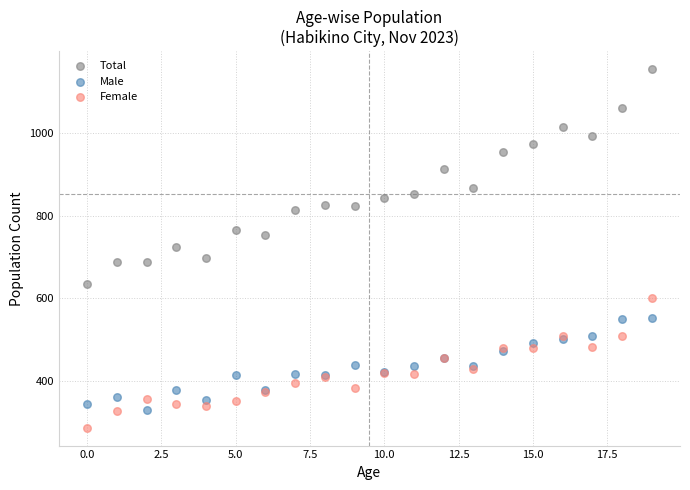

Which series contains the highest Y value?

Total